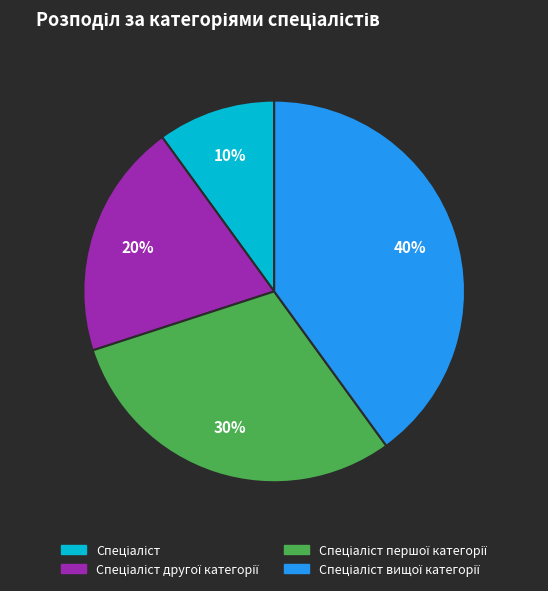

Is there any slice that represents more than half of the pie?

No